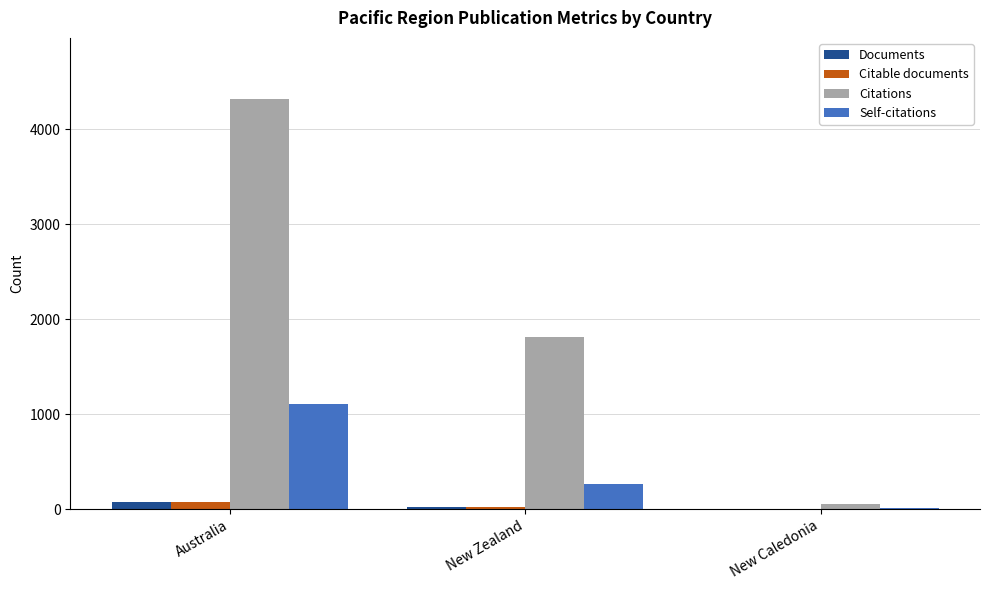

At which category is the sum across all series the highest?

Australia